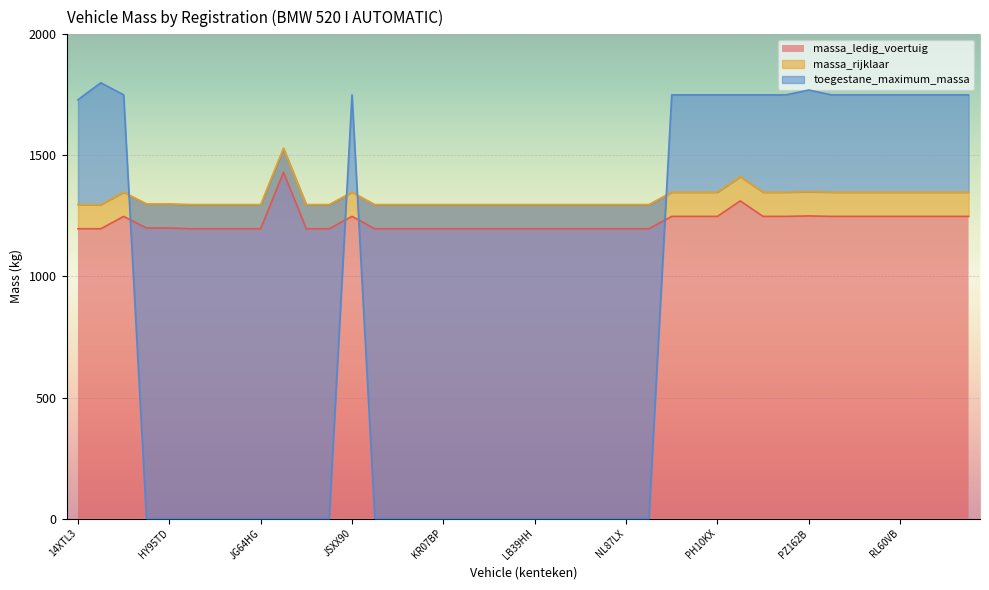

How many distinct data groups are displayed?

3